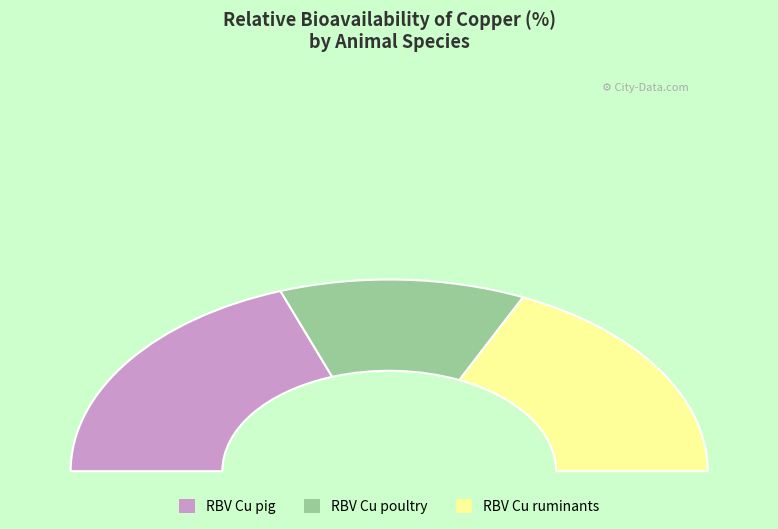

Count the number of slices in the pie.

3